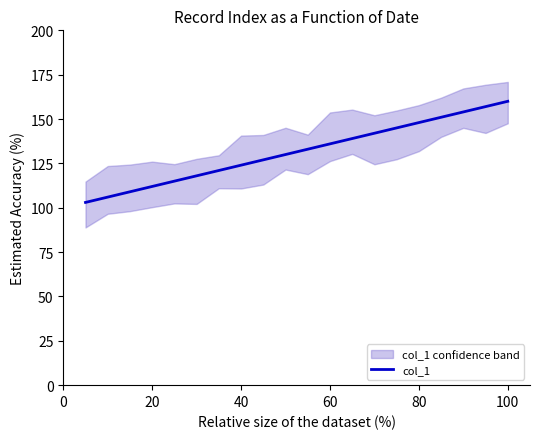

How many data points are above 133?

9